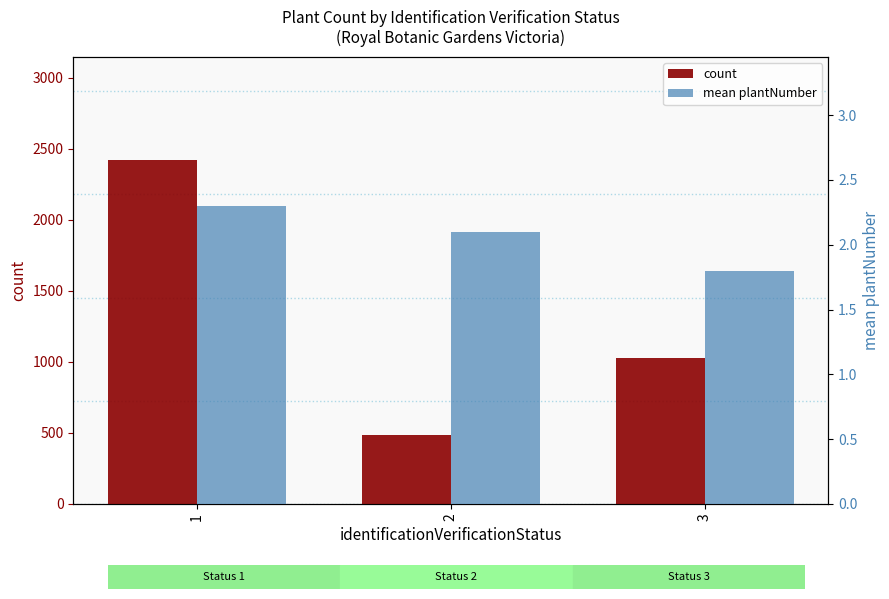

The mean plantNumber series shows 1.8 at 3. True or false?

True